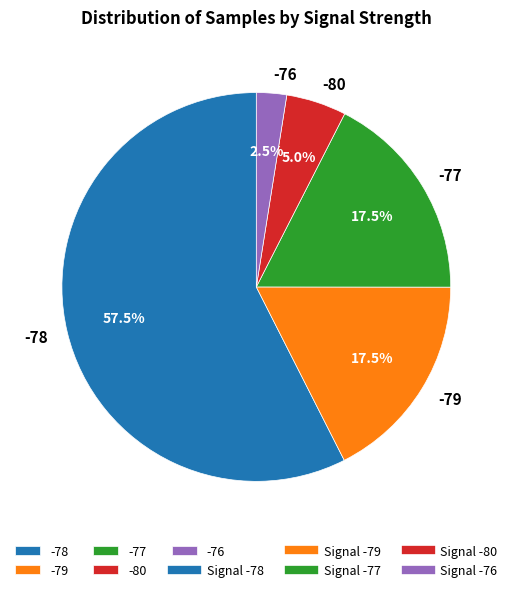

What is the largest slice in the pie chart?

-78